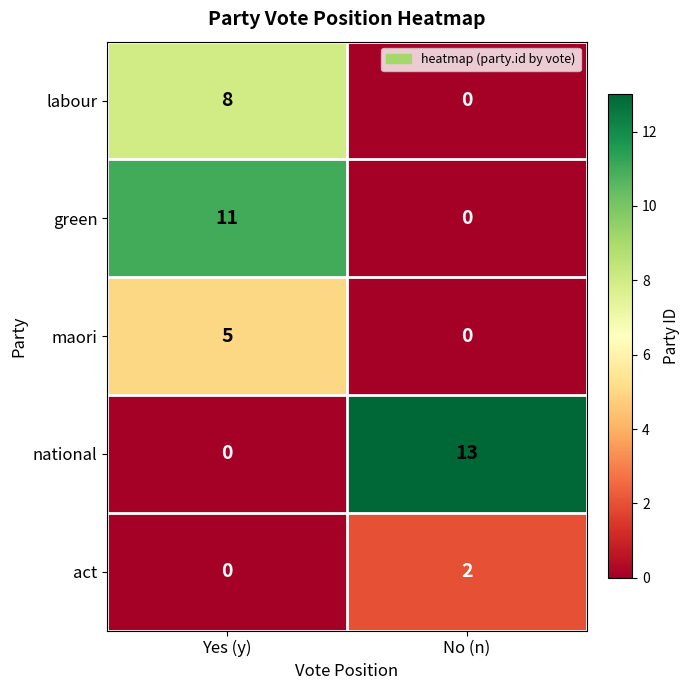

Reading left to right, list all the values displayed in this chart.

labour: 8	0
green: 11	0
maori: 5	0
national: 0	13
act: 0	2